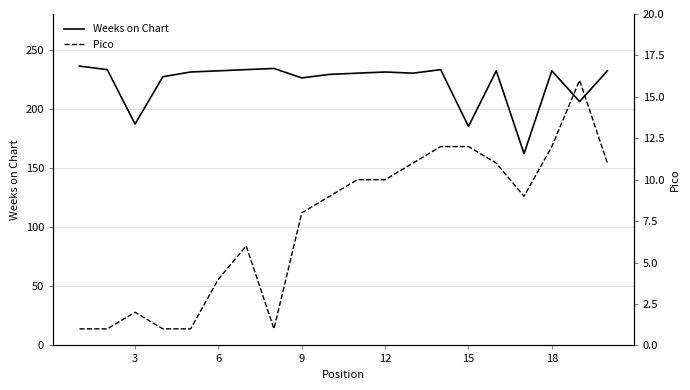

What is the minimum value for Weeks on Chart?

162